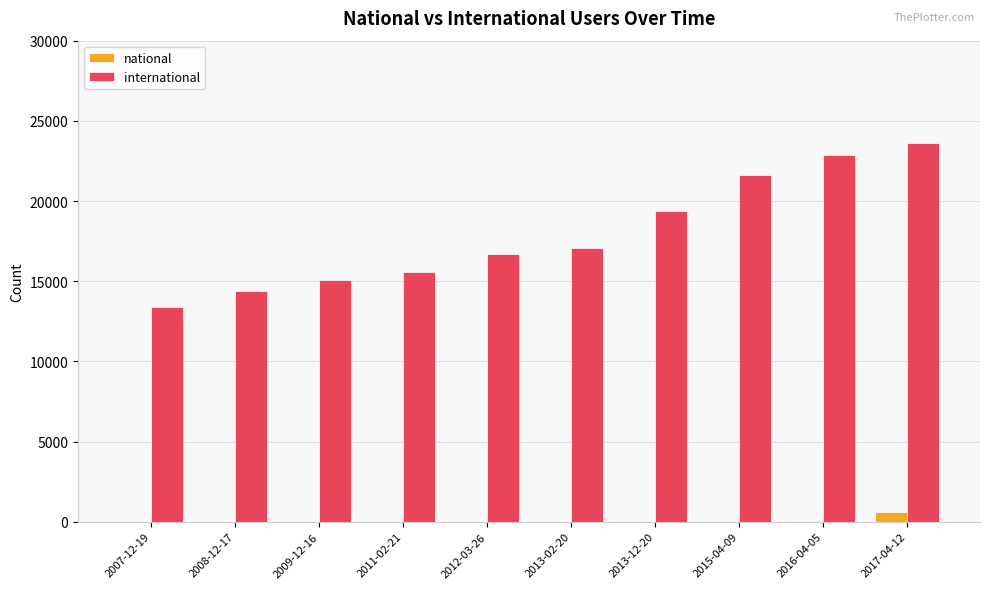

What is the sum of all international values?

179631